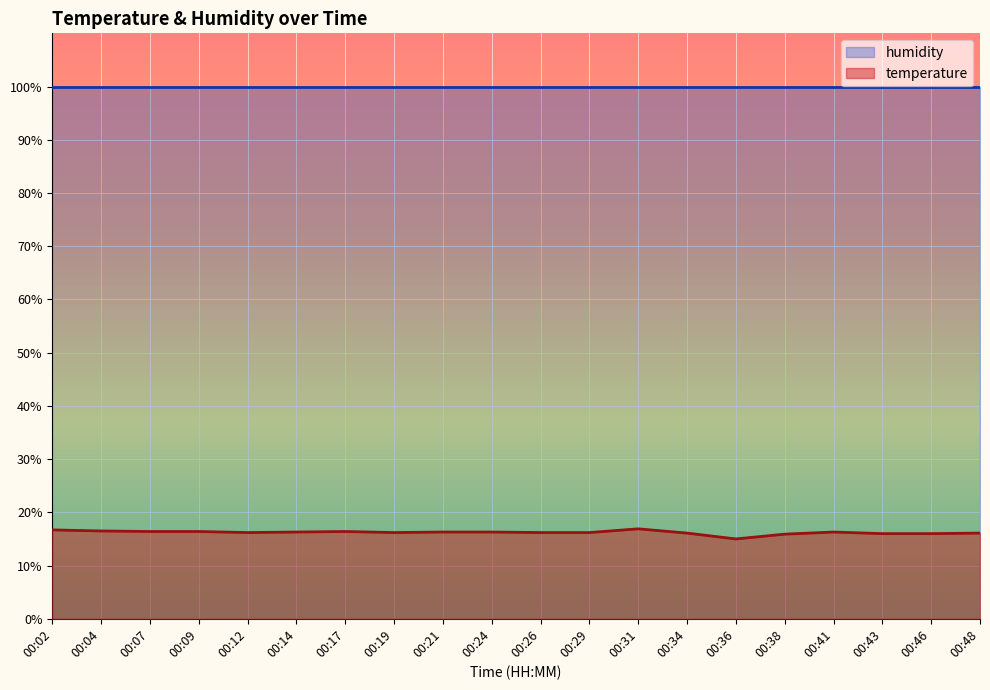

What is the value of the 1st point from the left?

16.7